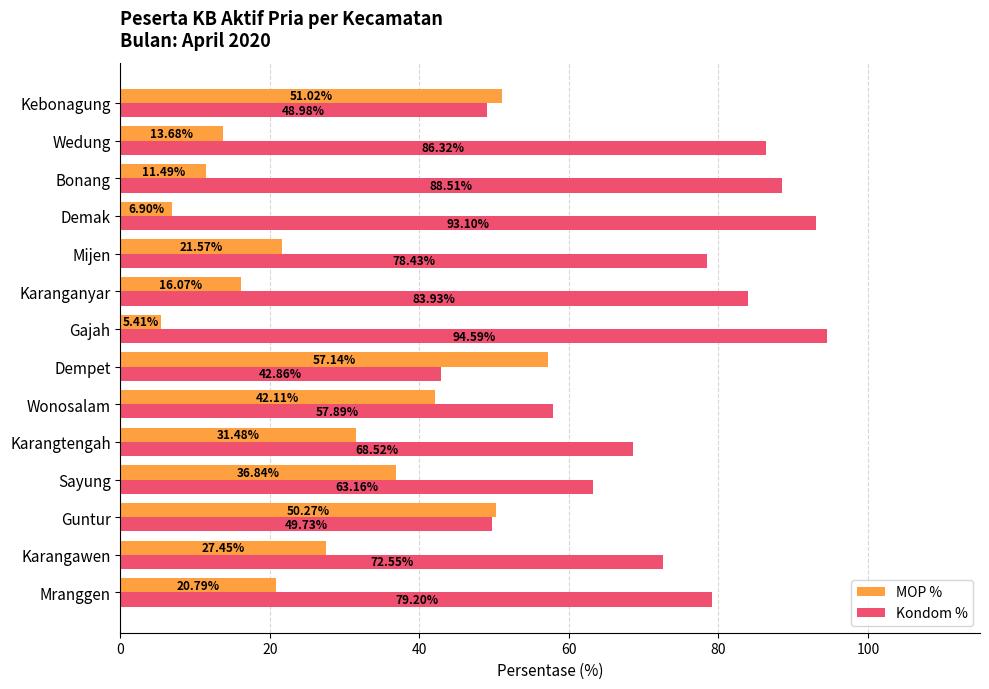

List the series in order of their peak value, lowest first.

MOP %, Kondom %